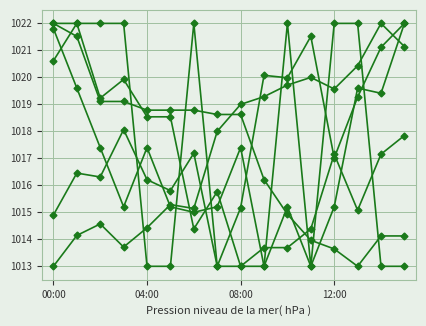

What is the label of the 8th point from the left?

7